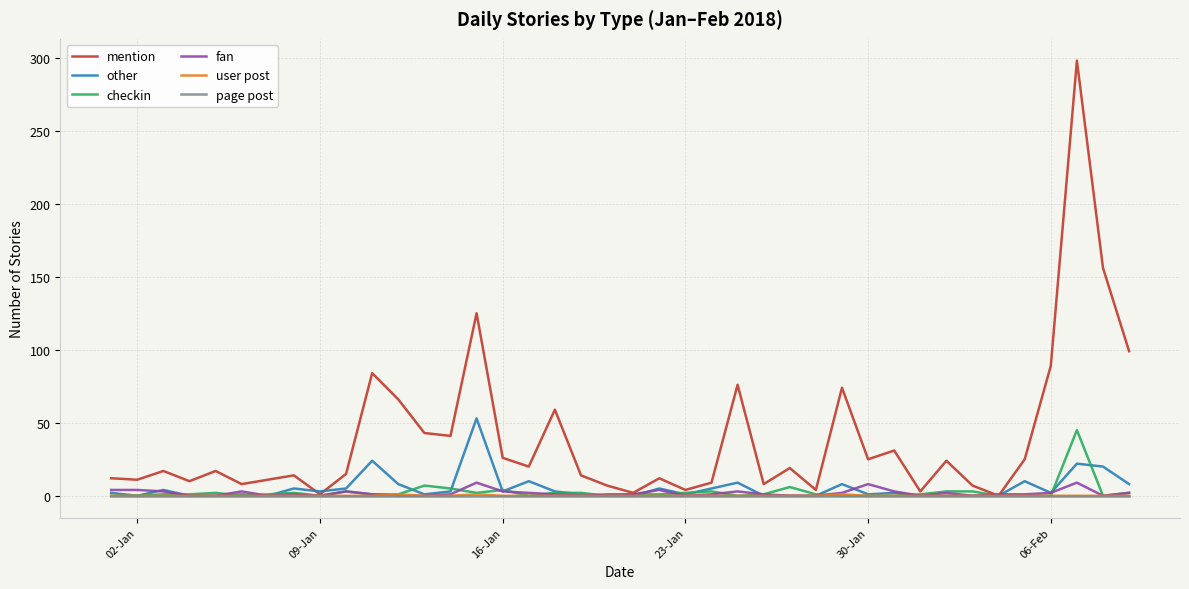

Which series has the largest total across all categories?

mention